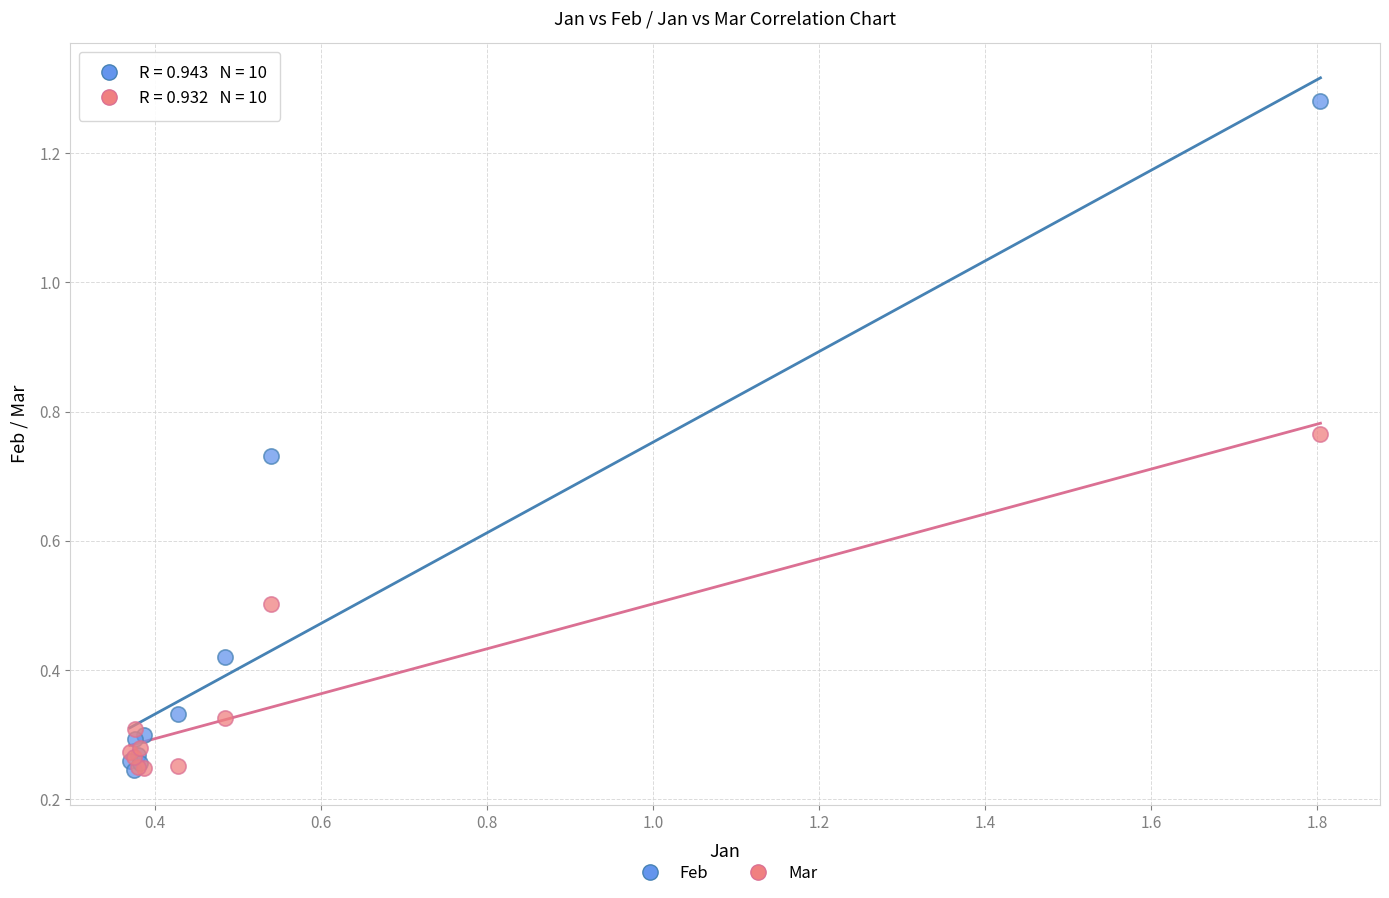

Which series has the largest Y range (max minus min)?

Feb